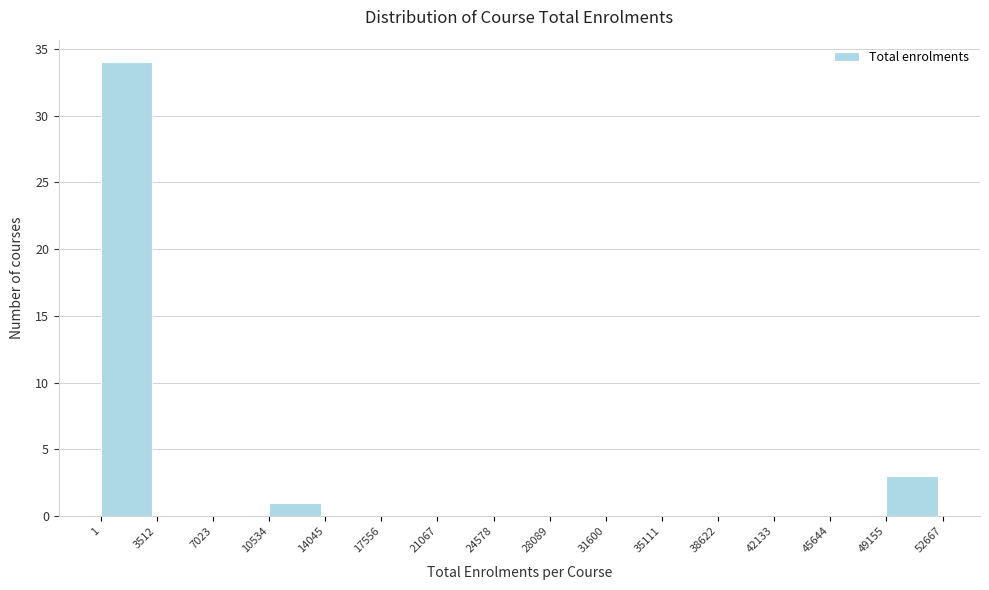

How tall is the bar that spans 10534 to 14045 on the x-axis? The values are not printed on the chart, so give them approximately, as read against the axis.

1